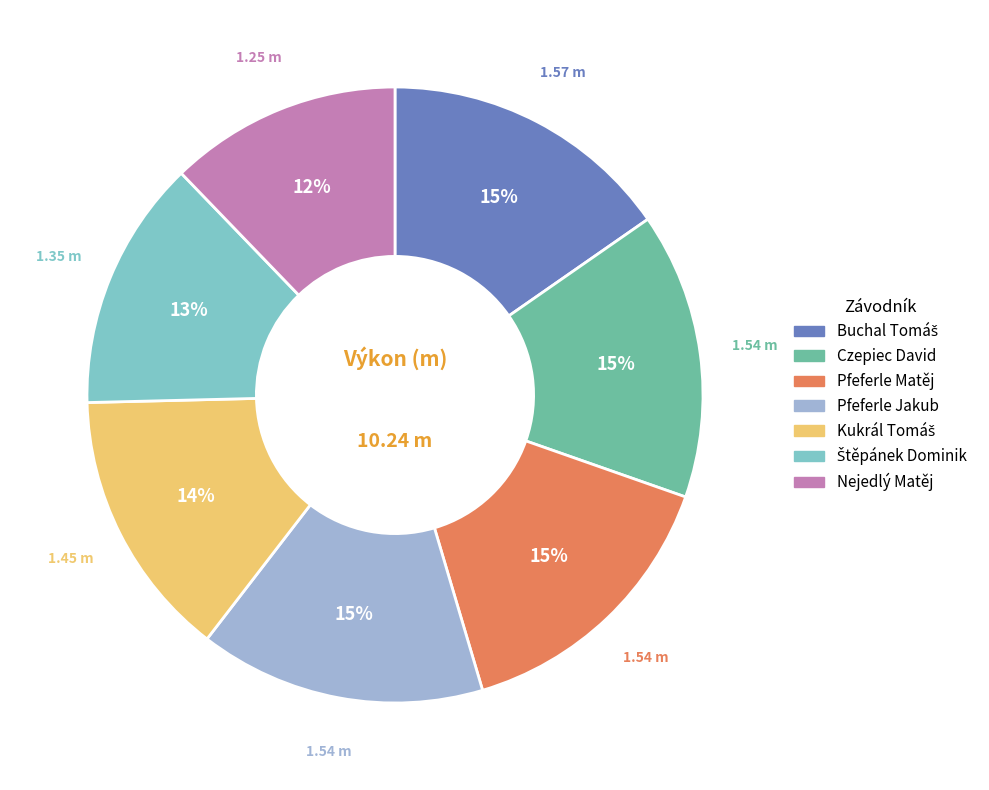

What percentage is the Pfeferle Matěj slice, to the nearest percent?

15%